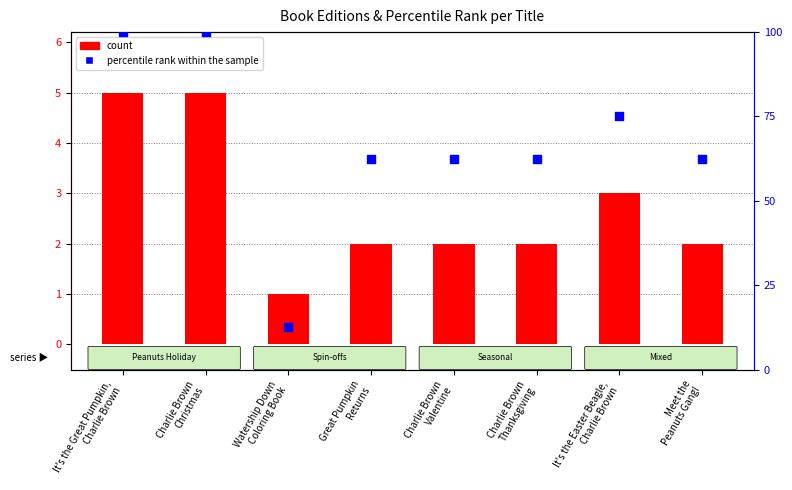

What is the ratio of the value at Charlie Brown
Valentine to the value at It's the Great Pumpkin,
Charlie Brown?

0.6